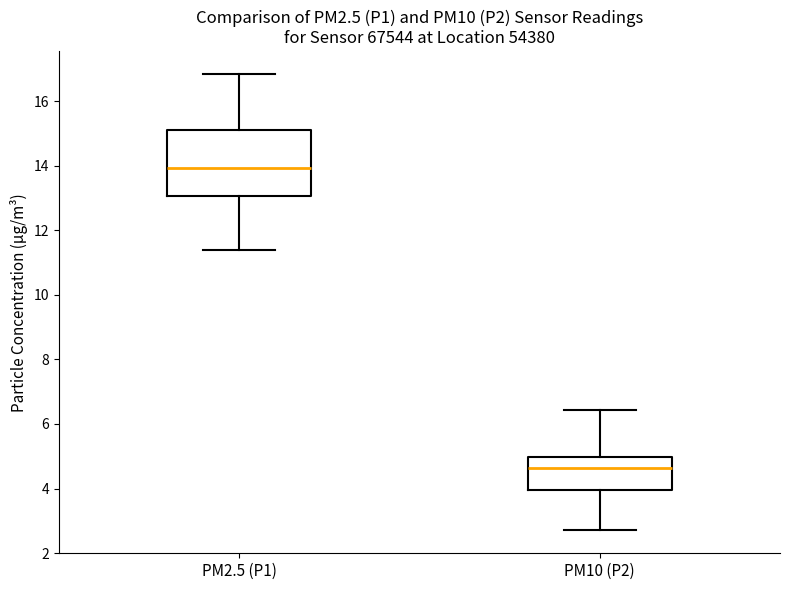

Which box is the tallest, from its lower edge to its upper edge?

PM2.5 (P1)